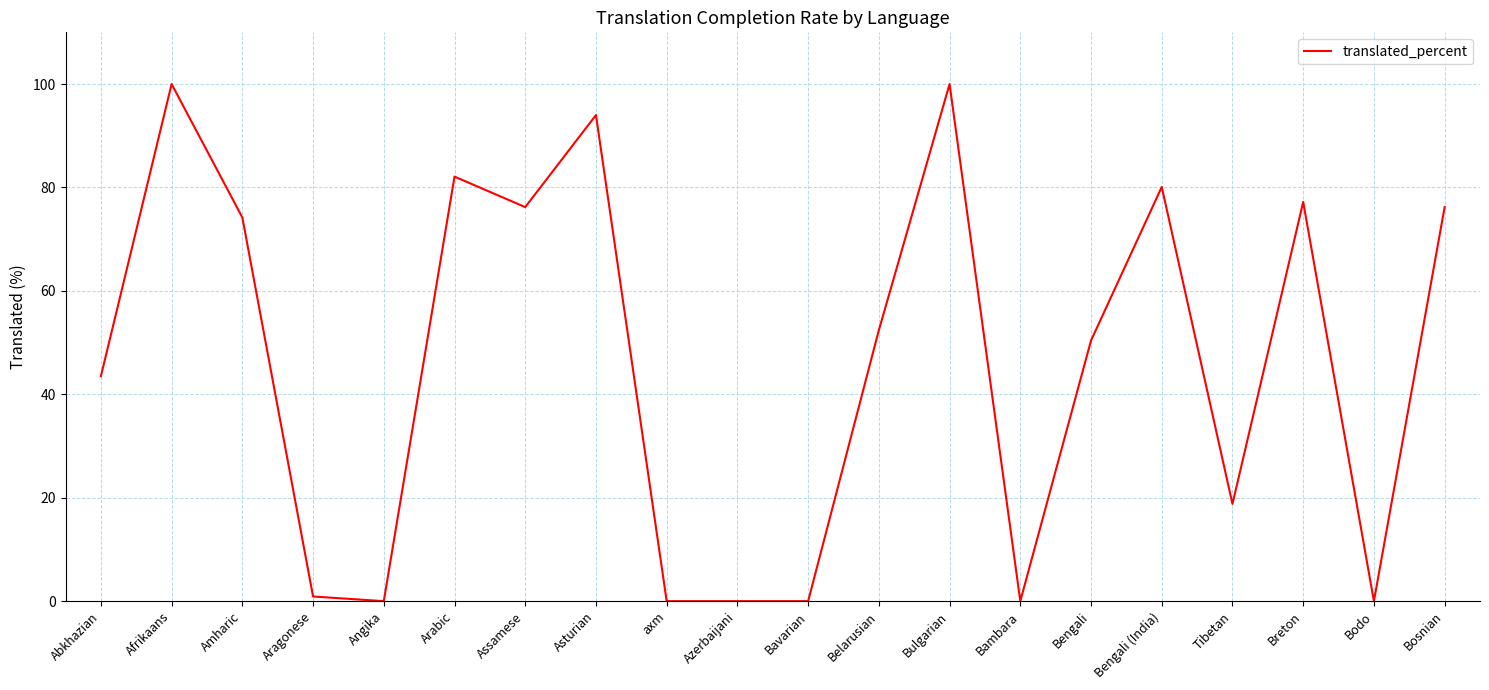

Reading right to left, extract all data points from this chart.

Bosnian=76.2	Bodo=0.0	Breton=77.2	Tibetan=18.8	Bengali (India)=80.1	Bengali=50.4	Bambara=0.0	Bulgarian=100.0	Belarusian=52.4	Bavarian=0.0	Azerbaijani=0.0	axm=0.0	Asturian=94.0	Assamese=76.2	Arabic=82.1	Angika=0.0	Aragonese=0.9	Amharic=74.2	Afrikaans=100.0	Abkhazian=43.5